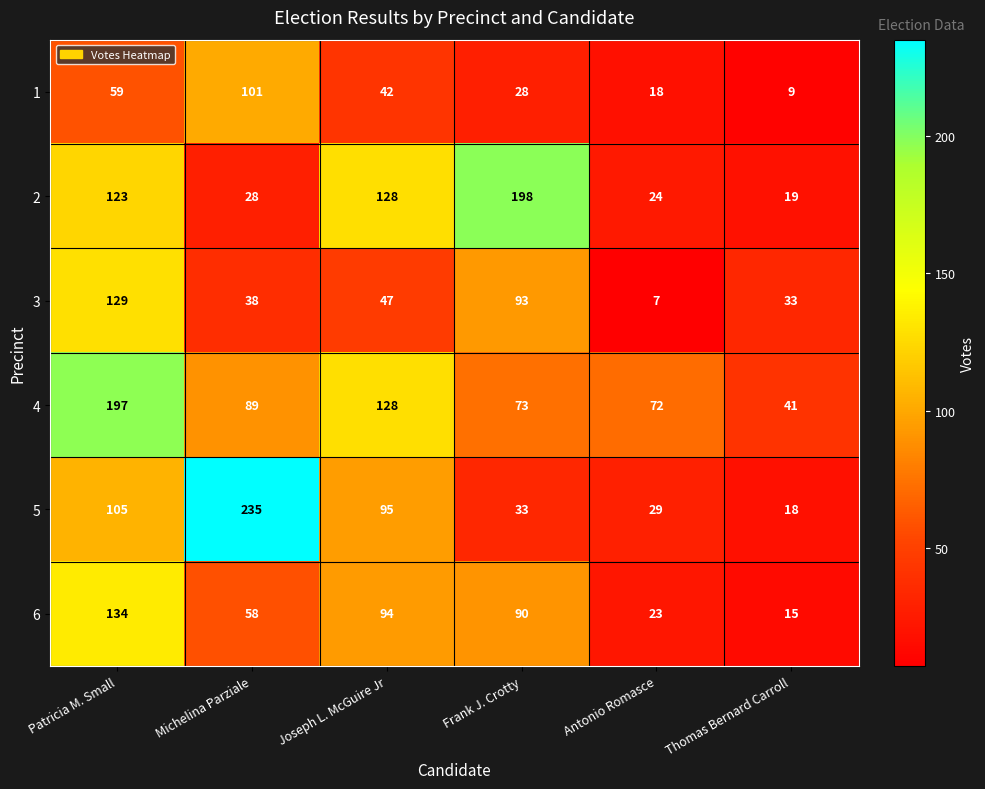

What is the difference between the 1 values at Thomas Bernard Carroll and Antonio Romasce?

9